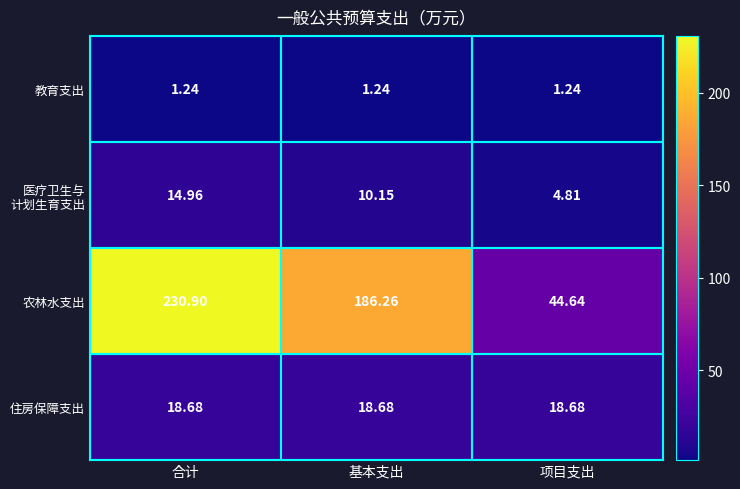

Between 基本支出 and 项目支出, which series saw the biggest shift?

农林水支出